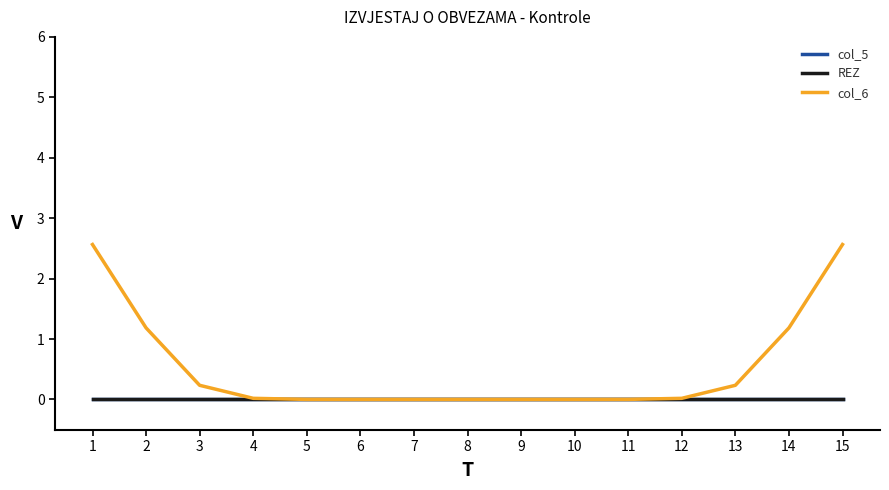

At which label is col_5 closest to 0?

1